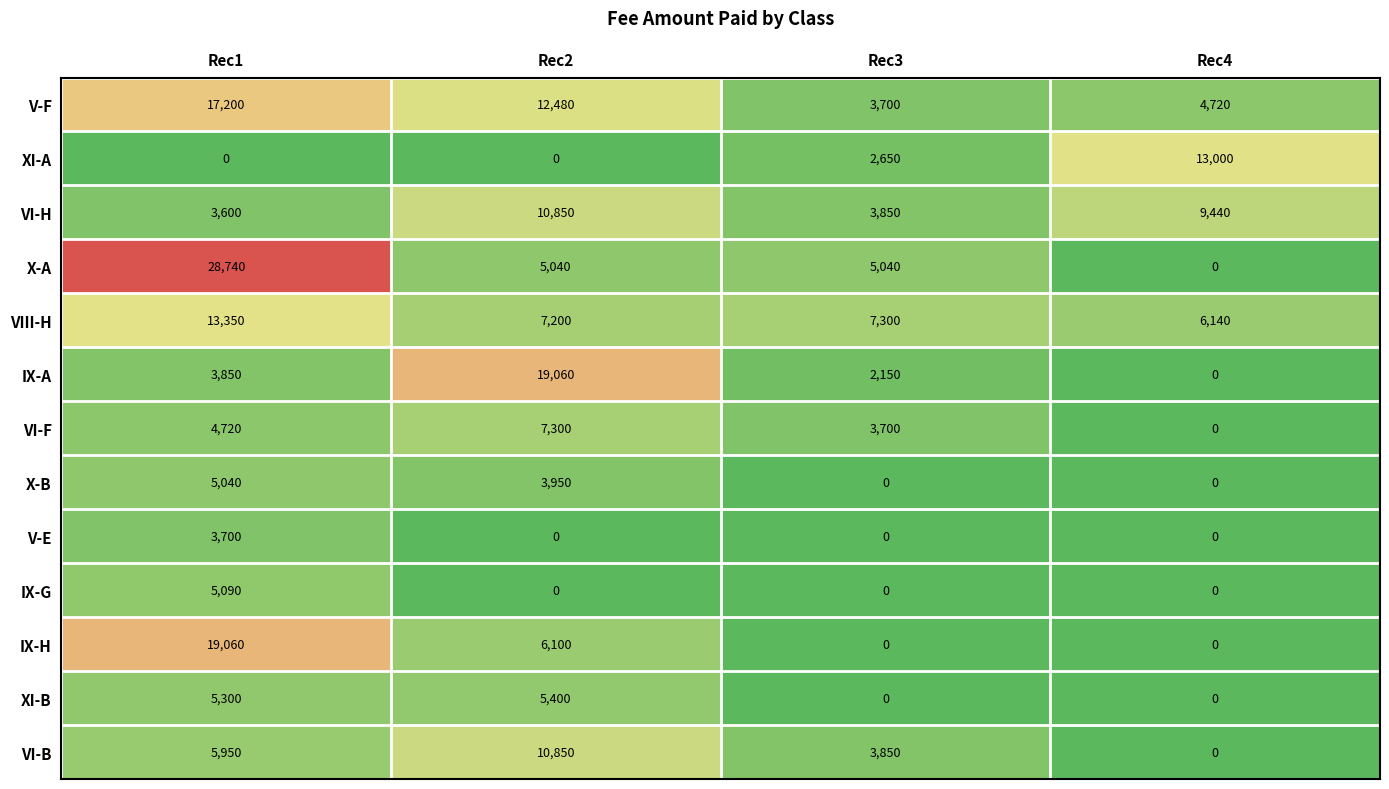

Rank the categories by VIII-H value from highest to lowest.

Rec1, Rec3, Rec2, Rec4